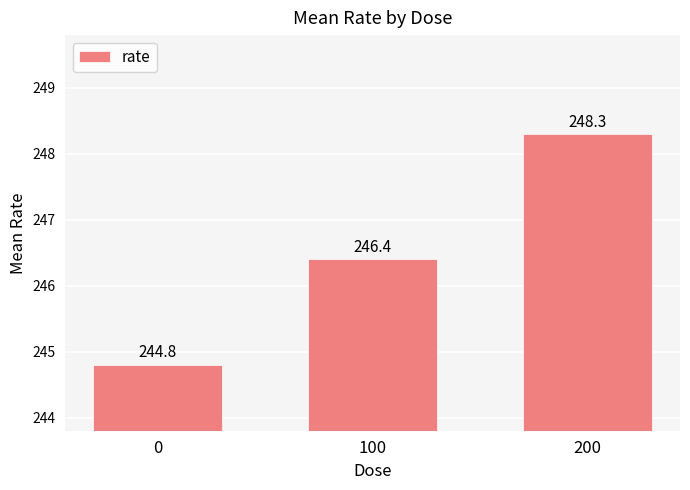

Reading right to left, list all the values displayed in this chart.

200=248.3	100=246.4	0=244.8